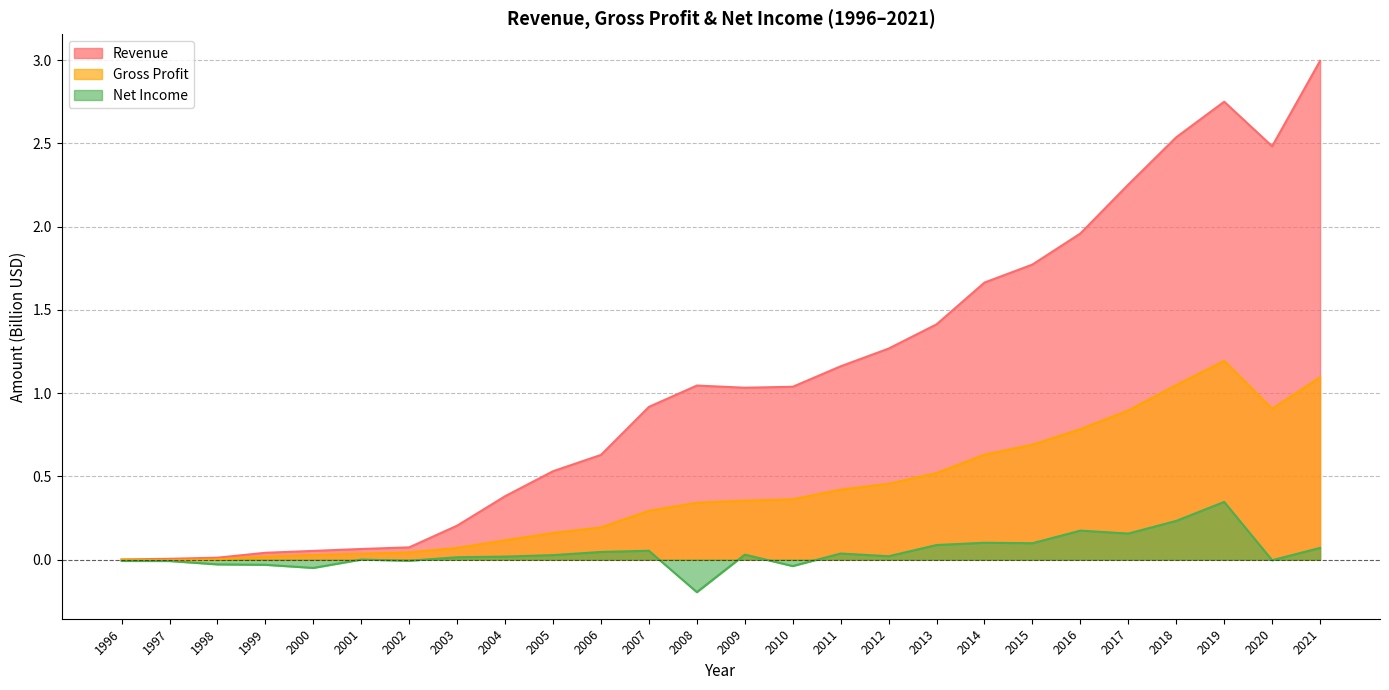

In Gross Profit, how many points are lower than both neighbors (excluding endpoints)?

2